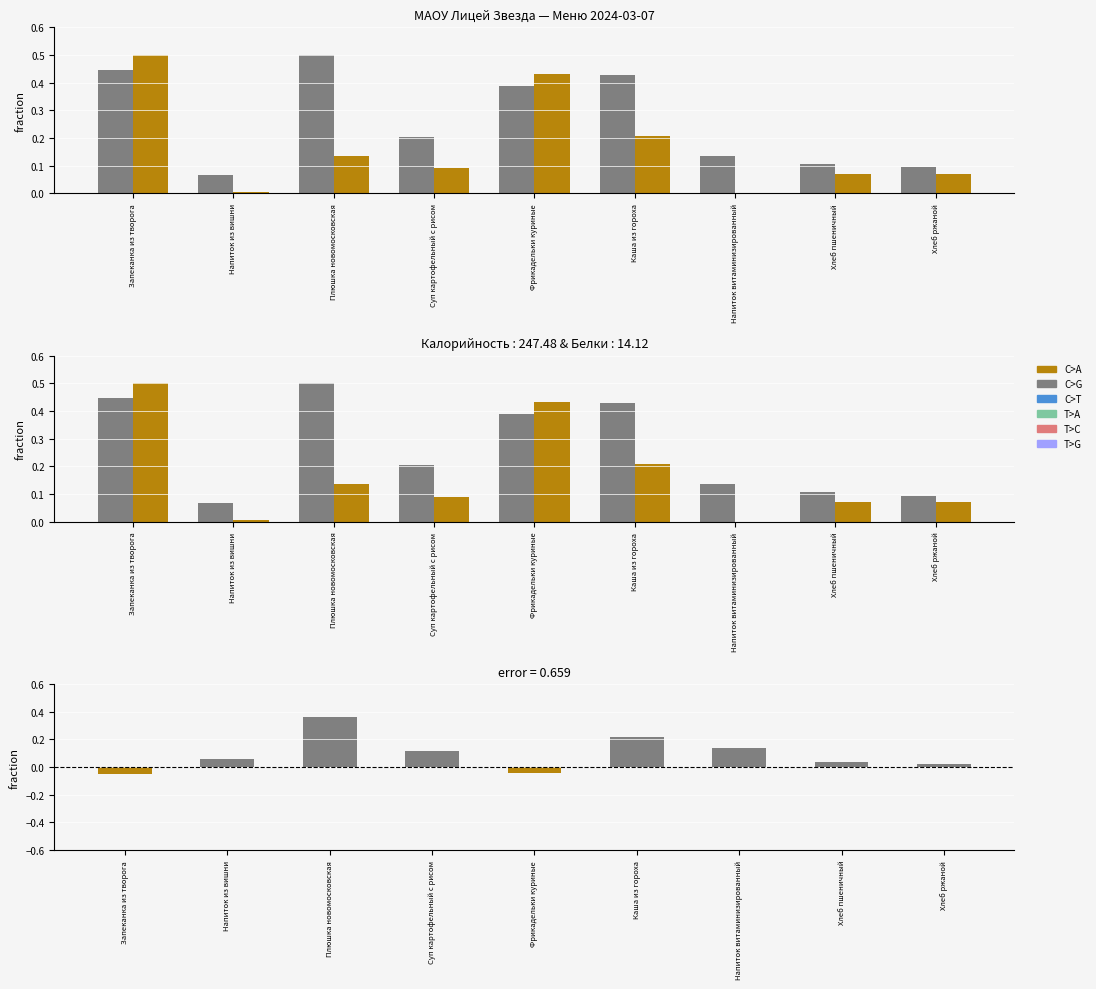

At which label does Белки reach its minimum?

Напиток витаминизированный